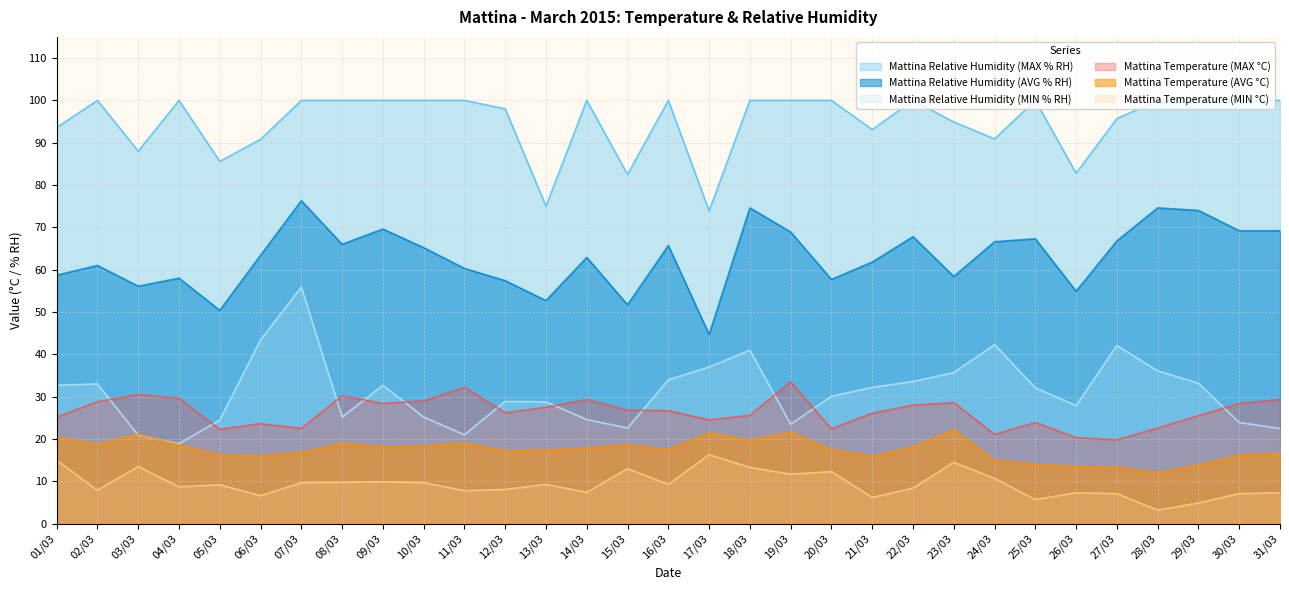

What is the difference between the maximum and second lowest values in the Mattina Relative Humidity (AVG % RH) series?

25.9